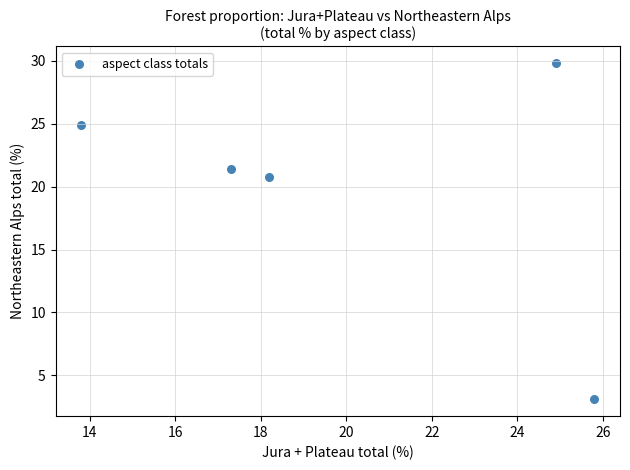

What Y value in the scatter plot is closest to 16?

20.8